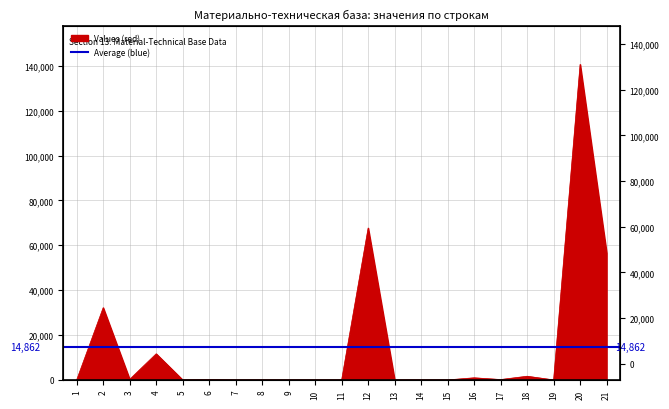

How many lines are shown in the chart?

1